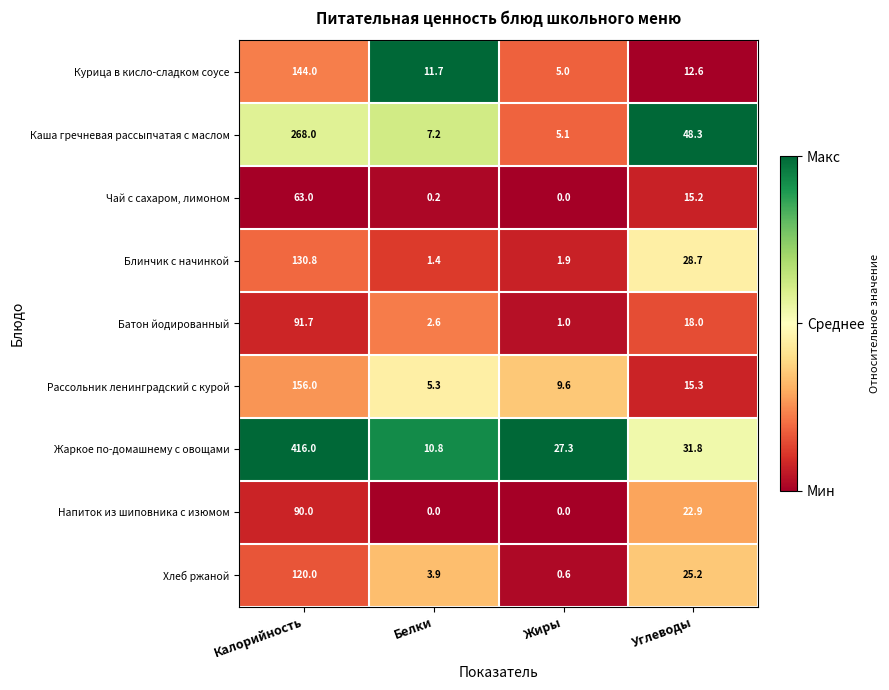

What is the lowest value of the Курица в кисло-сладком соусе series?

5.0